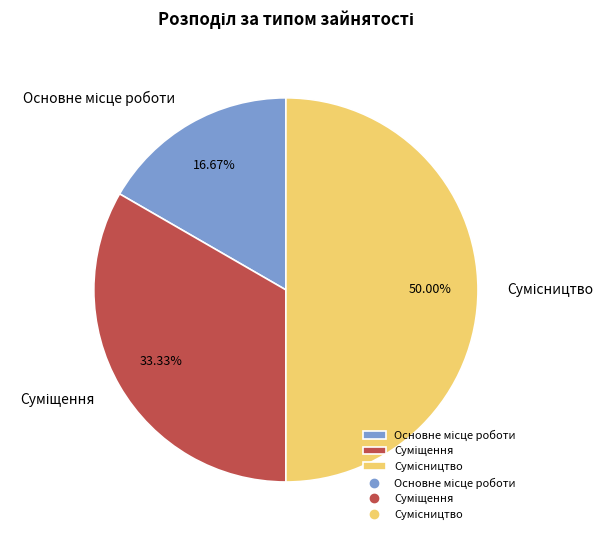

Between Суміщення and Сумісництво, which is larger?

Сумісництво